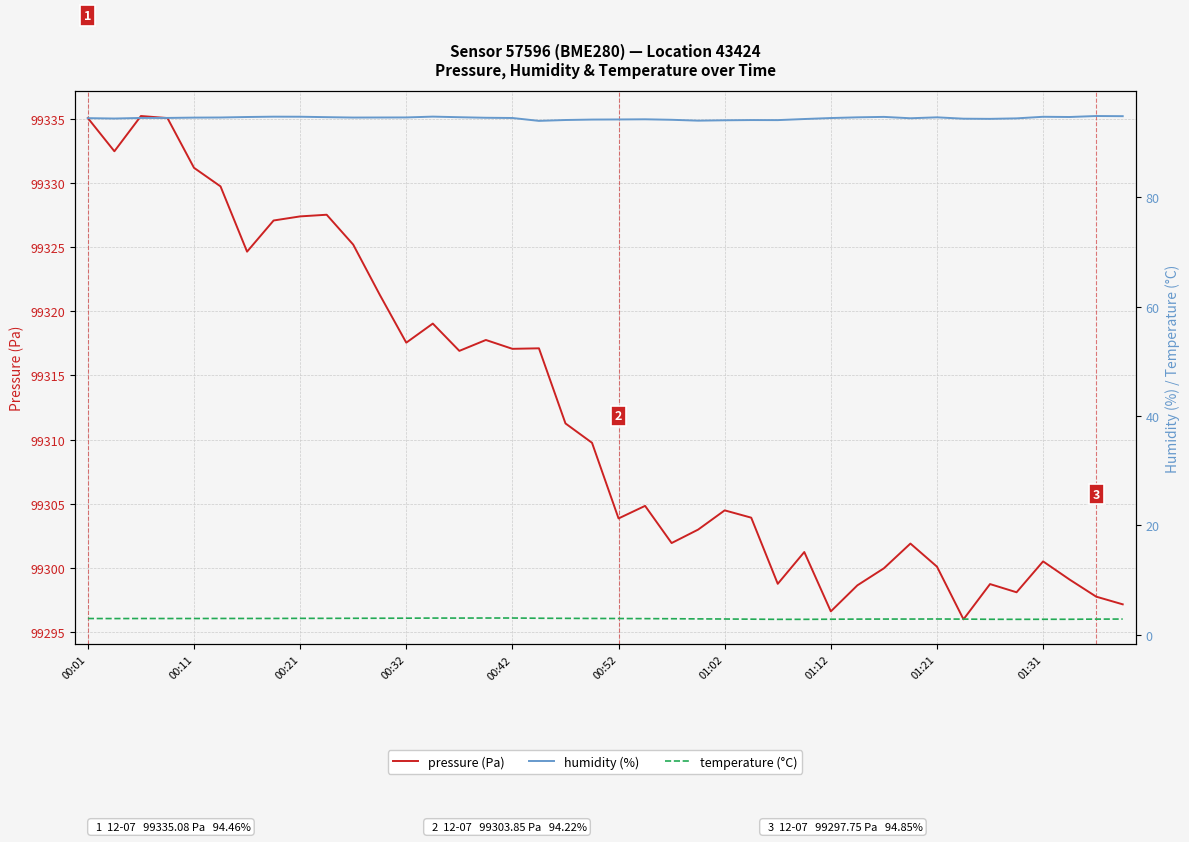

What is the label of the 30th point from the left?

29